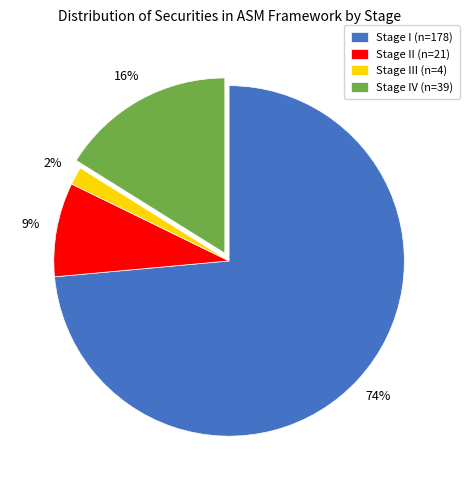

Is there a majority slice in this chart?

Yes